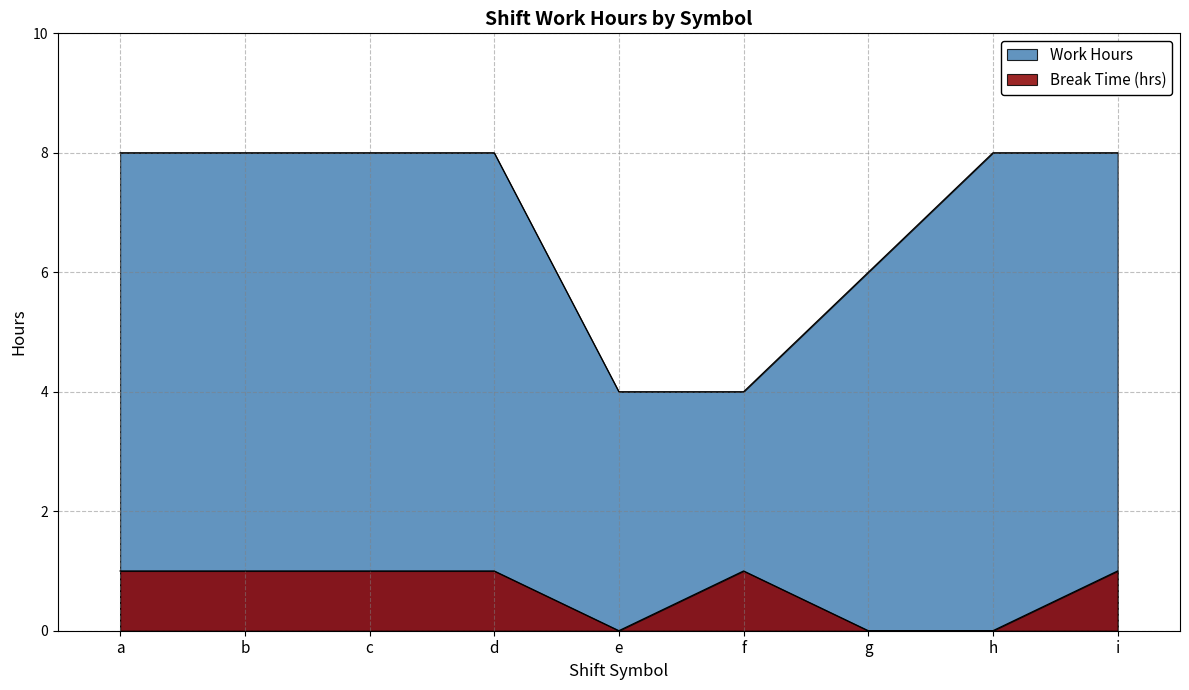

Reading left to right, what are all the values shown in this chart?

Work Hours: 8.0	8.0	8.0	8.0	4.0	4.0	6.0	8.0	8.0
Break Time (hrs): 1.0	1.0	1.0	1.0	0.0	1.0	0.0	0.0	1.0